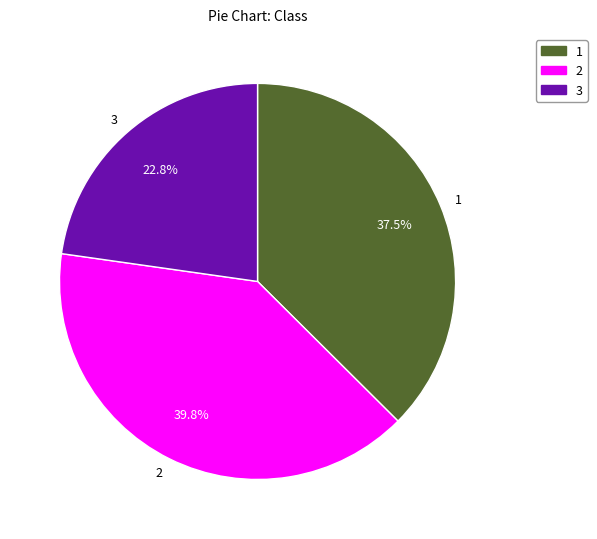

Rank the categories by value from highest to lowest.

2, 1, 3